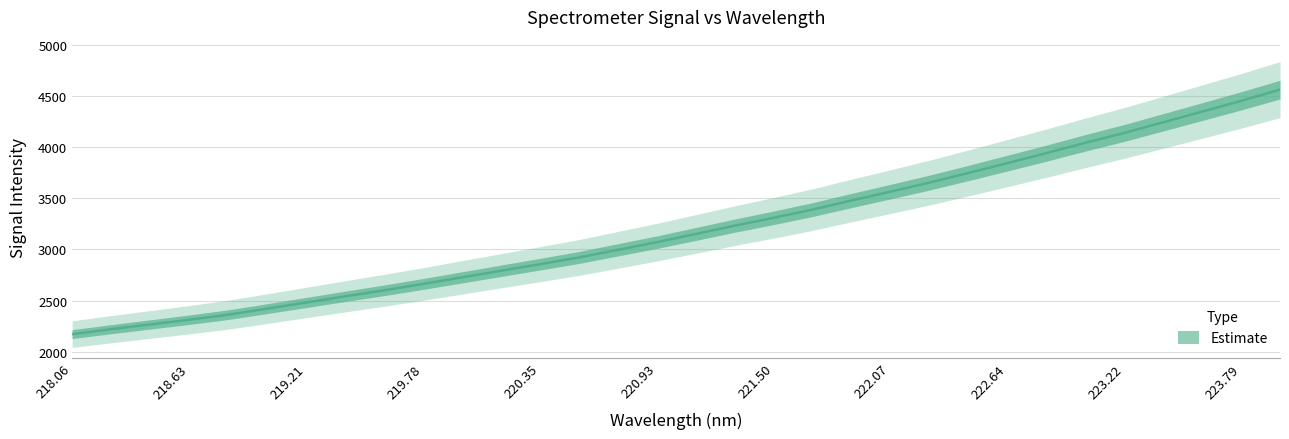

What is the label of the 8th point from the left?

222.07